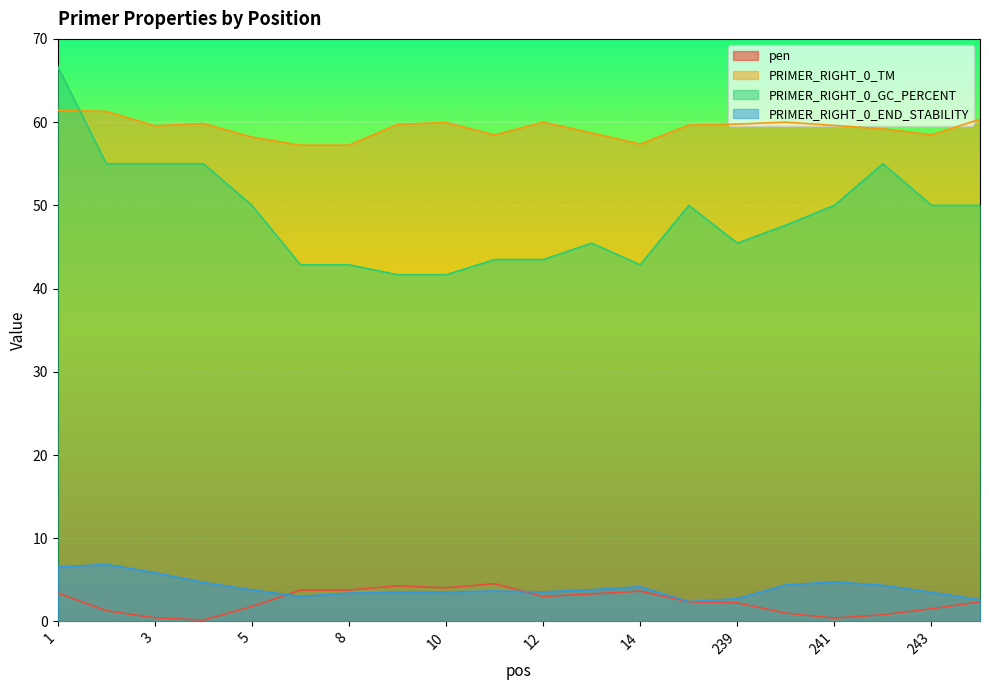

What are all the series names shown in the legend?

pen, PRIMER_RIGHT_0_TM, PRIMER_RIGHT_0_GC_PERCENT, PRIMER_RIGHT_0_END_STABILITY